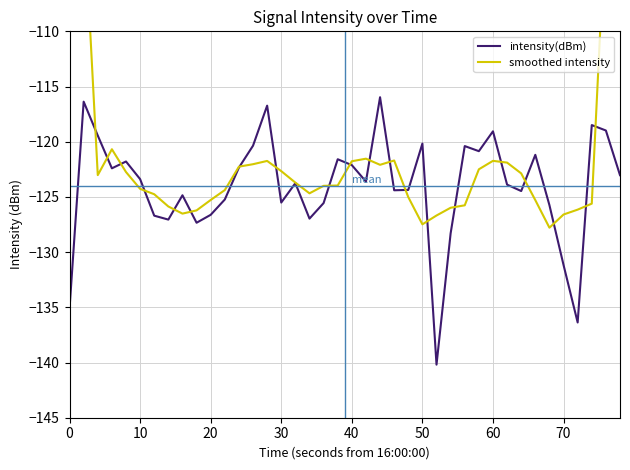

The intensity(dBm) series shows -125.5 at 30. True or false?

True